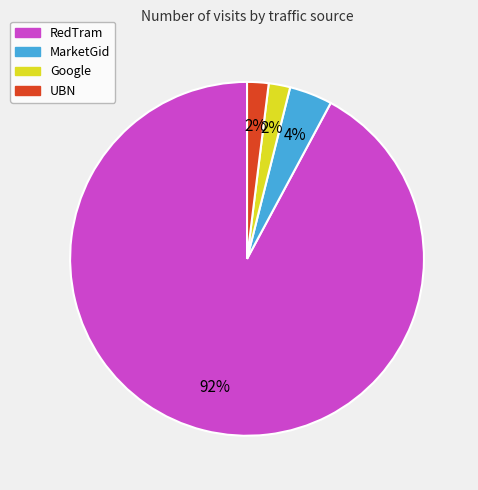

Which slice represents more than half of the pie?

RedTram